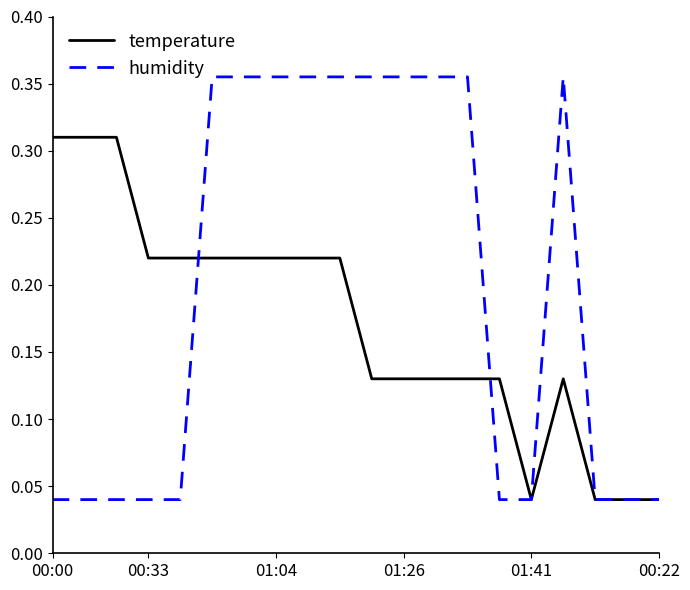

List the series in order of their overall mean, lowest first.

temperature, humidity